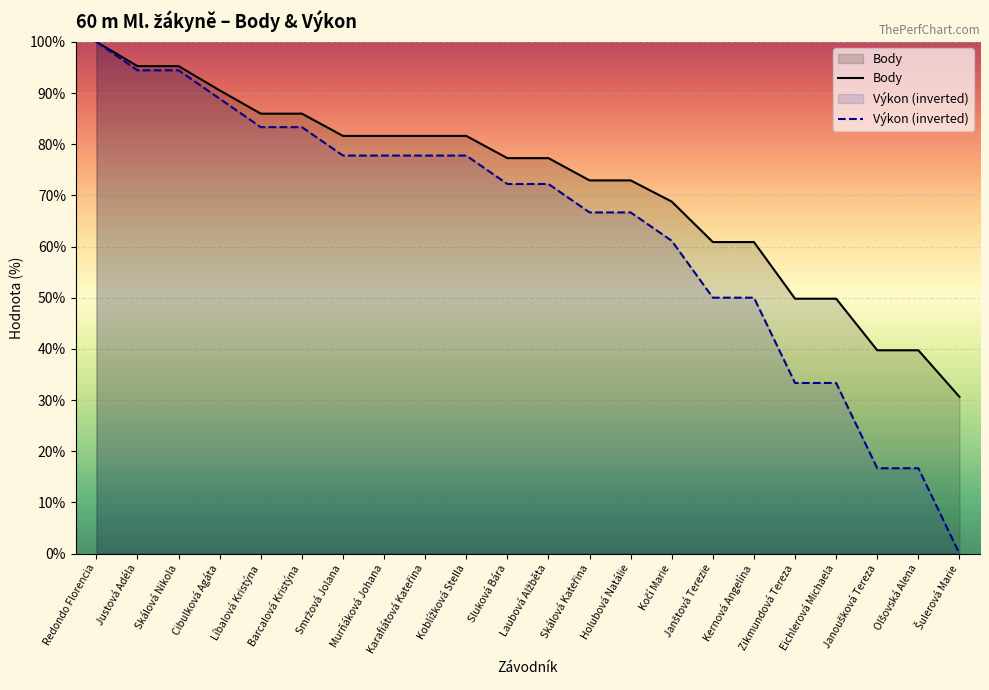

At which label does Body reach its peak?

Redondo Florencia